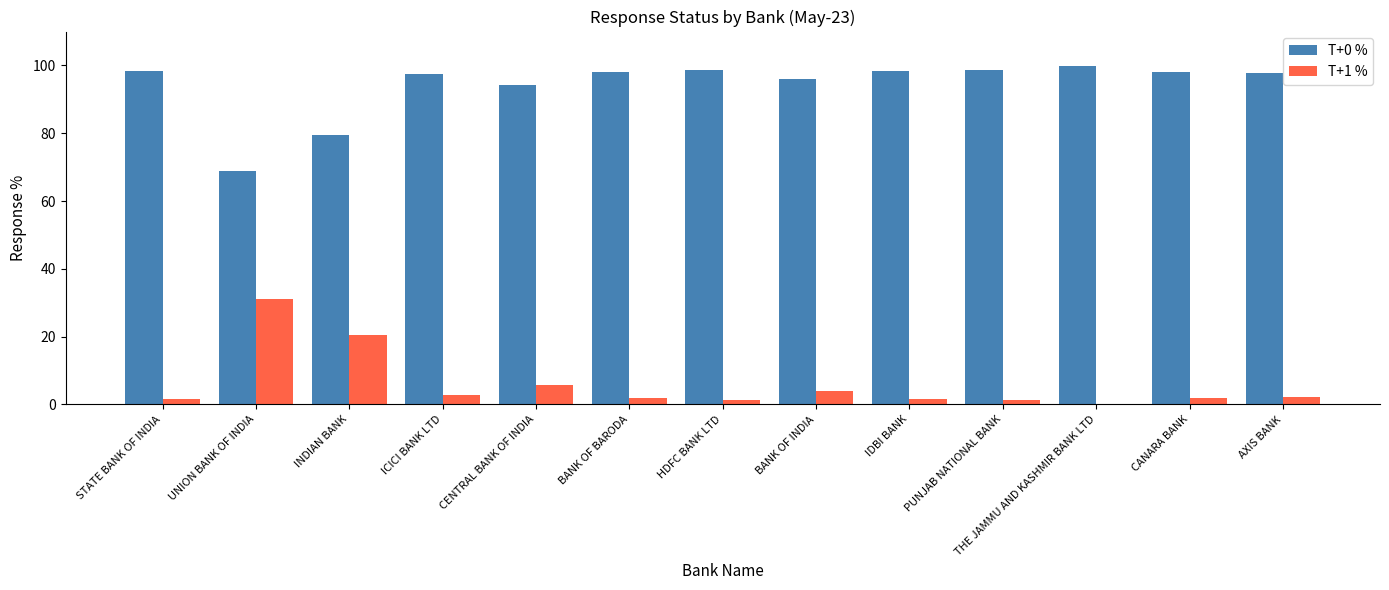

How many groups of bars are there?

13